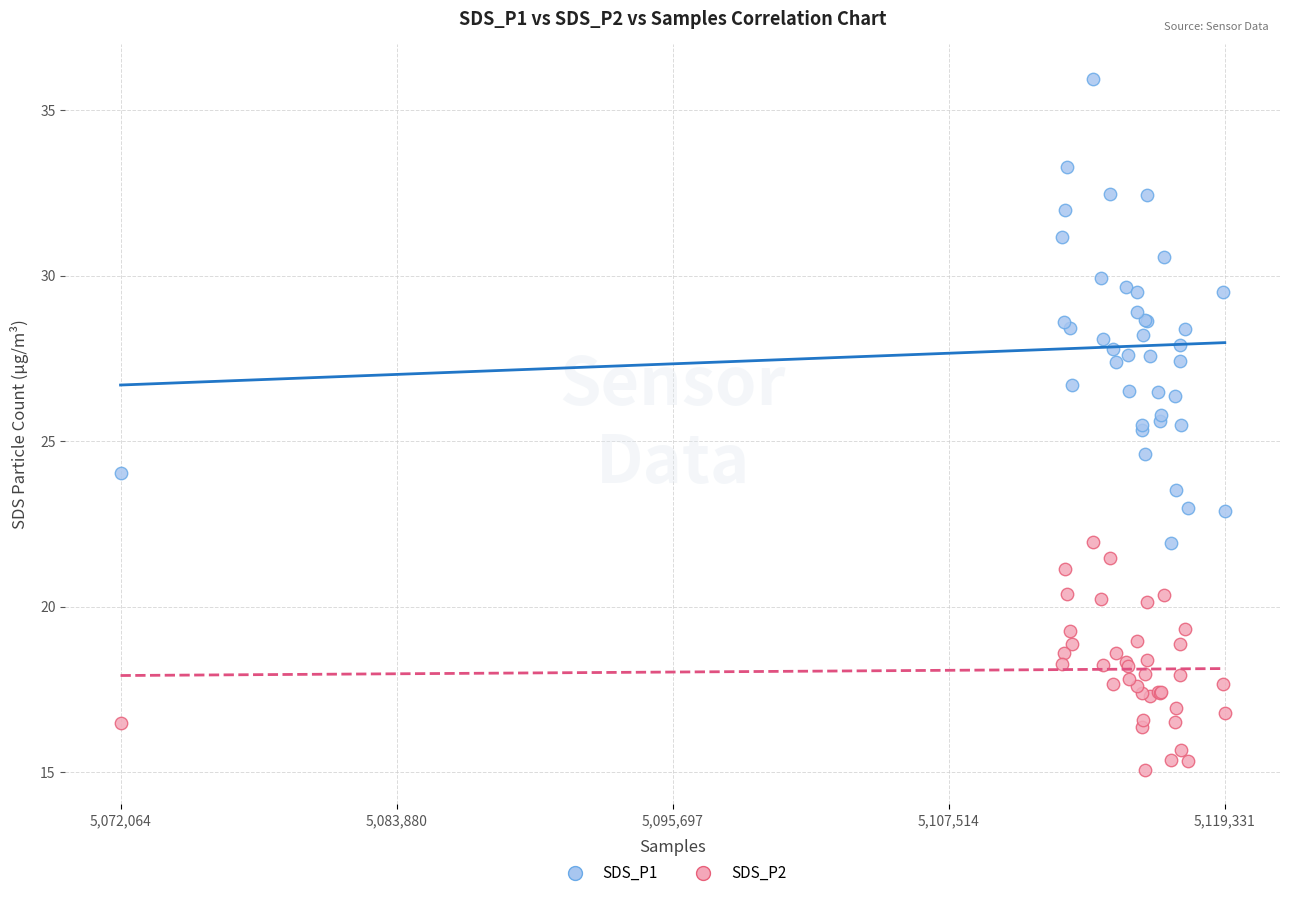

Which series has the widest spread of Y values?

SDS_P1